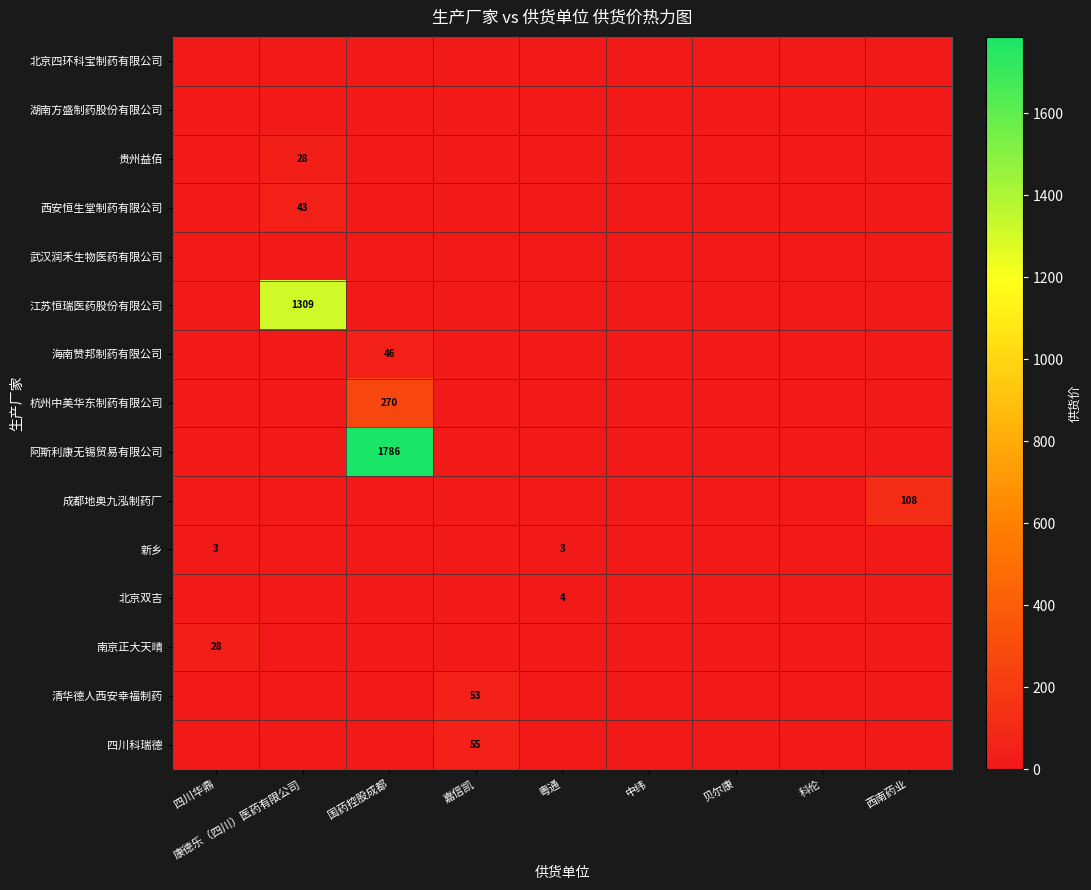

Which series has the largest range (max minus min)?

阿斯利康无锡贸易有限公司